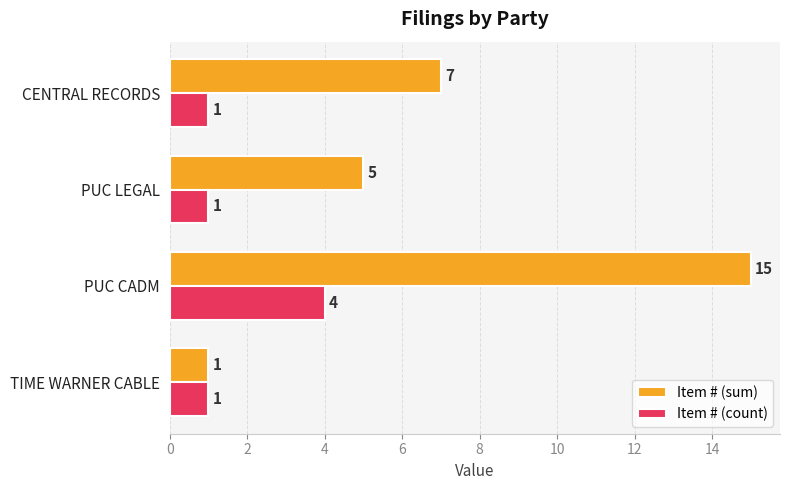

Is it true that Item # (count) equals 4 at PUC CADM?

True